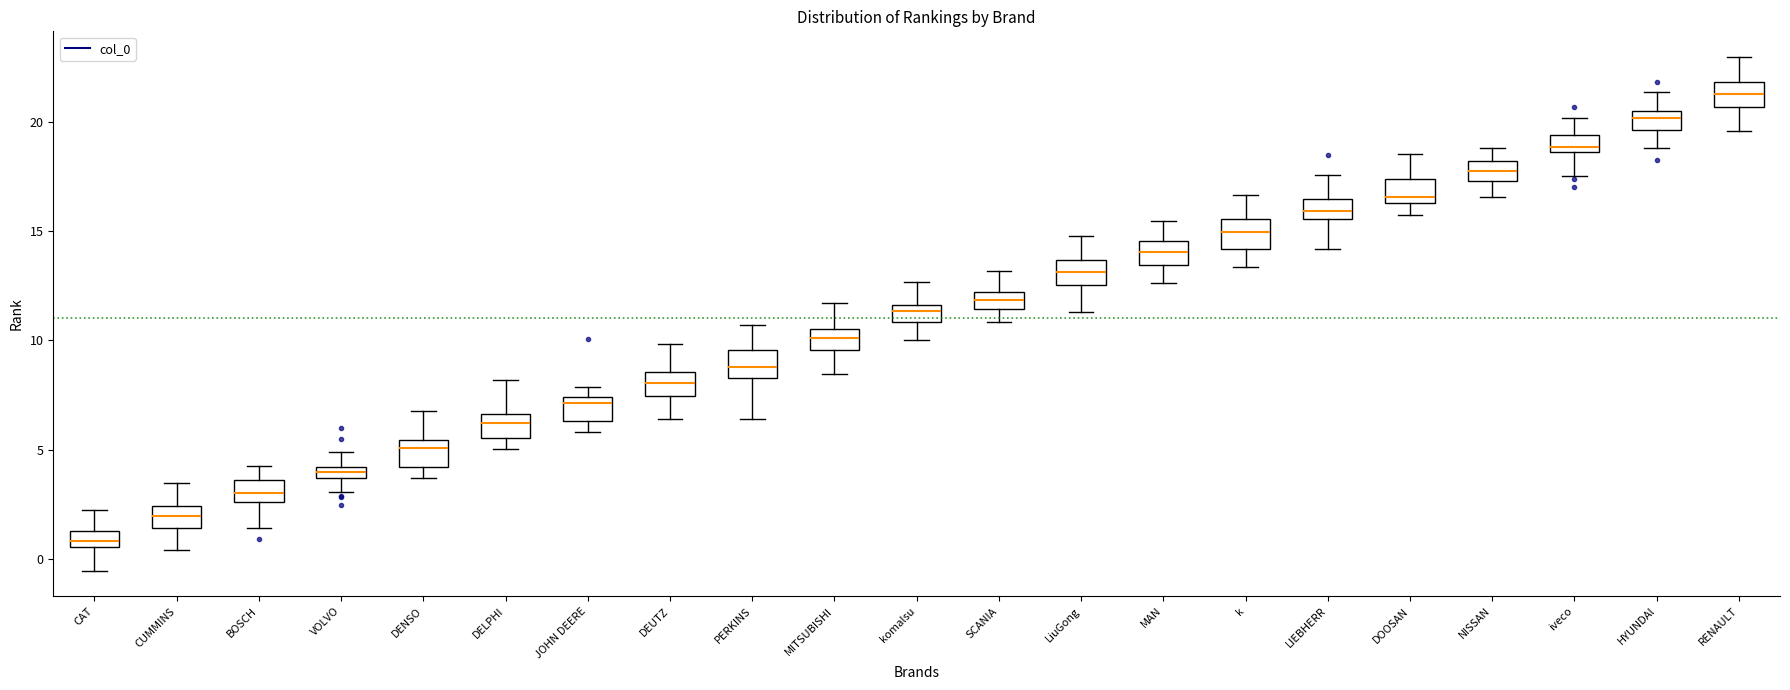

Where does the median line of the box for PERKINS sit on the y-axis? The values are not printed on the chart, so give them approximately, as read against the axis.

9.0